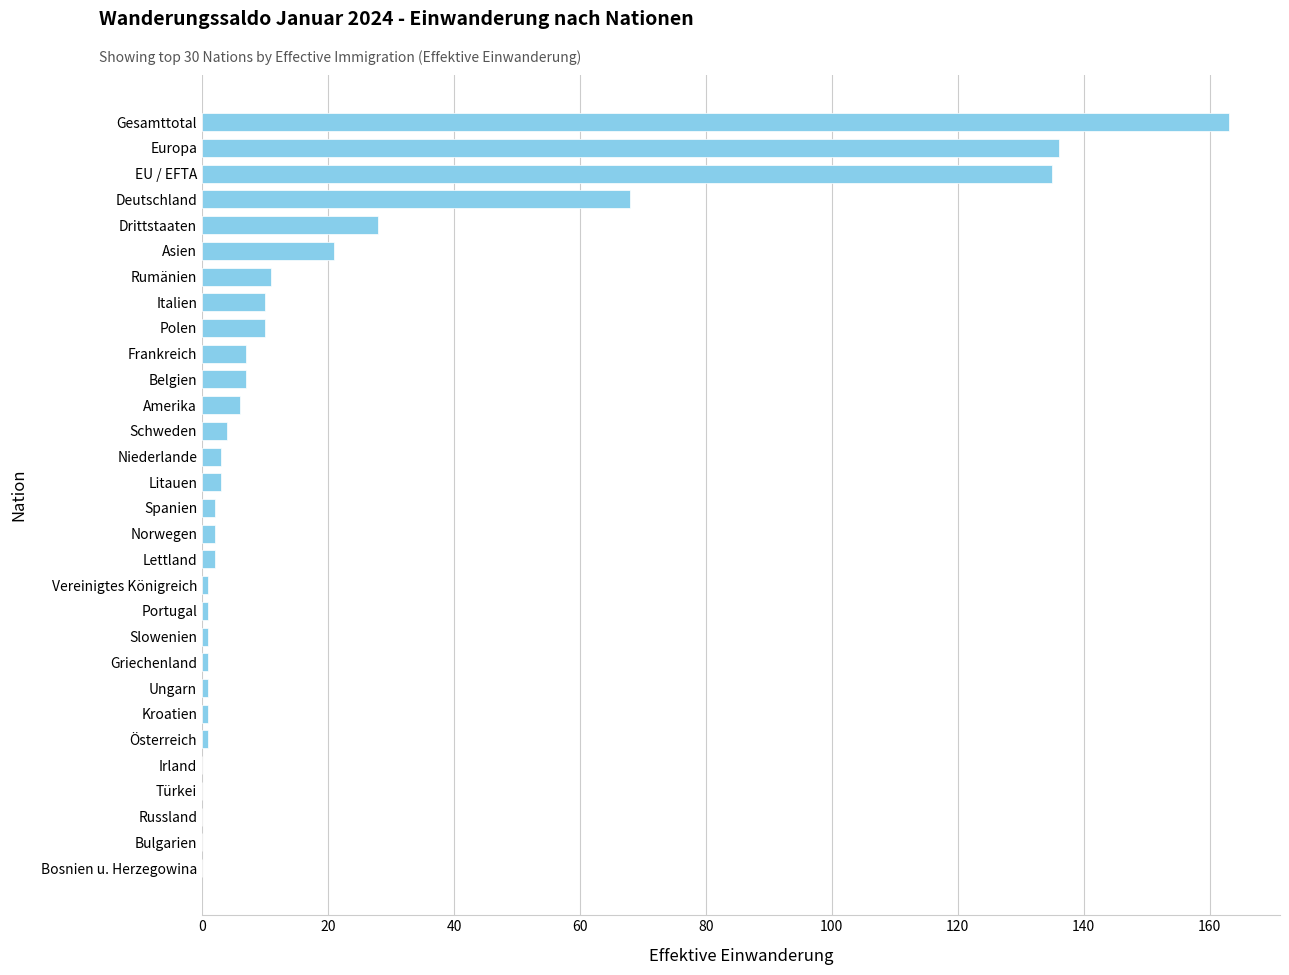

Which has a higher value, Belgien or Ungarn?

Belgien